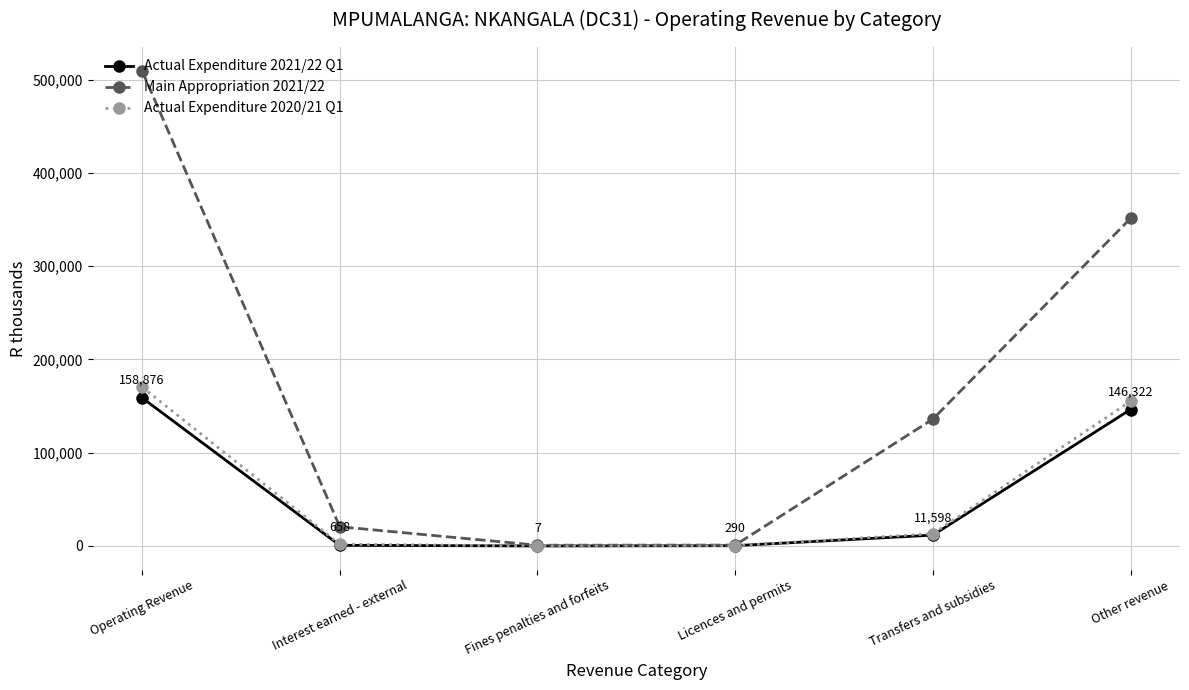

What is the total value across all series at Operating Revenue?

838933.7